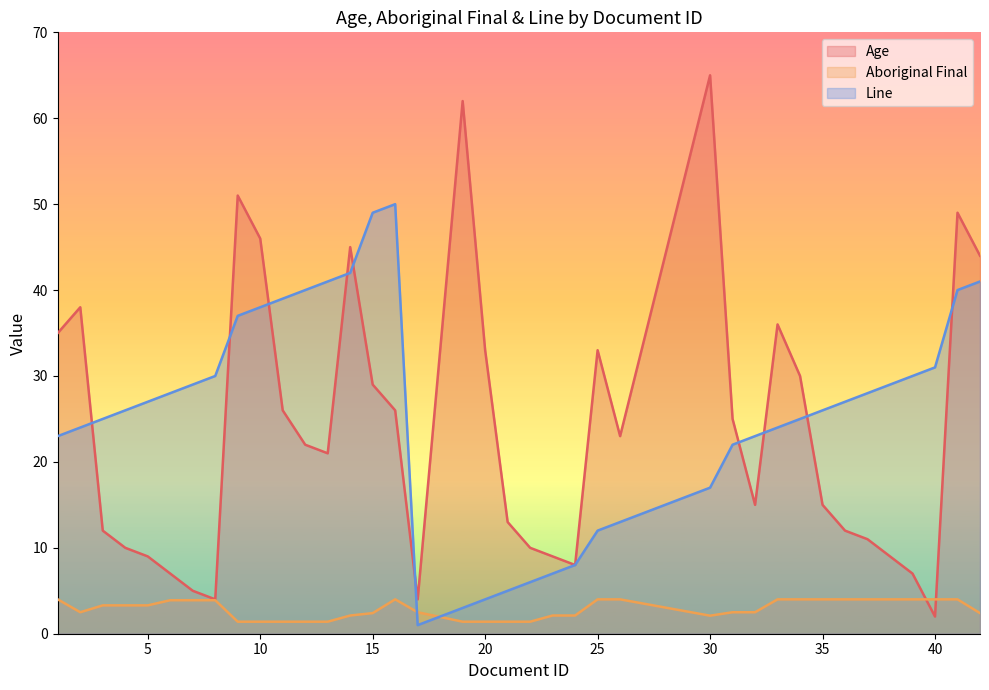

Reading right to left, transcribe all the data shown in this chart.

Age: 42=44.0	41=49.0	40=2.0	39=7.0	38=9.0	37=11.0	36=12.0	35=15.0	34=30.0	33=36.0	32=15.0	31=25.0	30=65.0	26=23.0	25=33.0	24=8.0	23=9.0	22=10.0	21=13.0	20=33.0	19=62.0	17=4.0	16=26.0	15=29.0	14=45.0	13=21.0	12=22.0	11=26.0	10=46.0	9=51.0	8=4.0	7=5.0	6=7.0	5=9.0	4=10.0	3=12.0	2=38.0	1=35.0
Aboriginal Final: 42=2.4	41=4.0	40=4.0	39=4.0	38=4.0	37=4.0	36=4.0	35=4.0	34=4.0	33=4.0	32=2.5	31=2.5	30=2.1	26=4.0	25=4.0	24=2.1	23=2.1	22=1.4	21=1.4	20=1.4	19=1.4	17=2.5	16=4.0	15=2.4	14=2.1	13=1.4	12=1.4	11=1.4	10=1.4	9=1.4	8=3.9	7=3.9	6=3.9	5=3.3	4=3.3	3=3.3	2=2.5	1=4.0
Line: 42=41.0	41=40.0	40=31.0	39=30.0	38=29.0	37=28.0	36=27.0	35=26.0	34=25.0	33=24.0	32=23.0	31=22.0	30=17.0	26=13.0	25=12.0	24=8.0	23=7.0	22=6.0	21=5.0	20=4.0	19=3.0	17=1.0	16=50.0	15=49.0	14=42.0	13=41.0	12=40.0	11=39.0	10=38.0	9=37.0	8=30.0	7=29.0	6=28.0	5=27.0	4=26.0	3=25.0	2=24.0	1=23.0